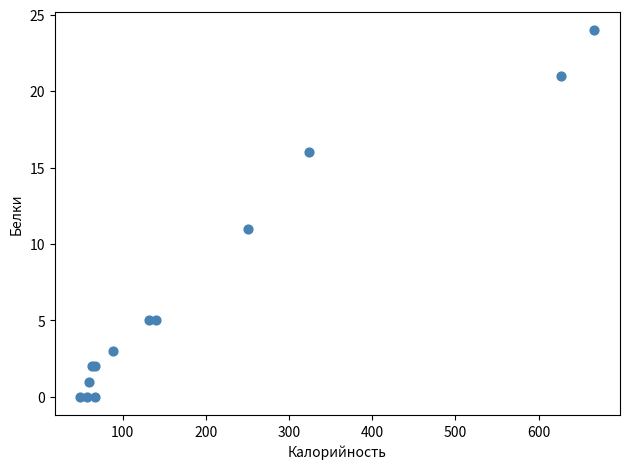

What Y value in the scatter plot is closest to 12?

11